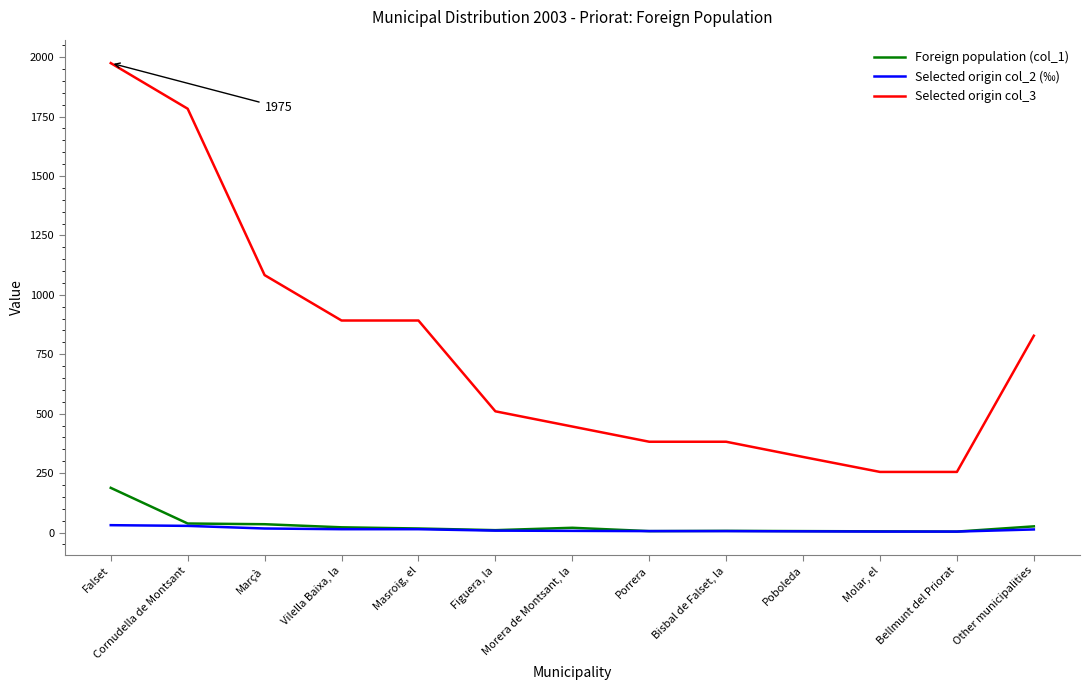

What is the difference between the maximum and second lowest values in the Selected origin col_2 (‰) series?

27